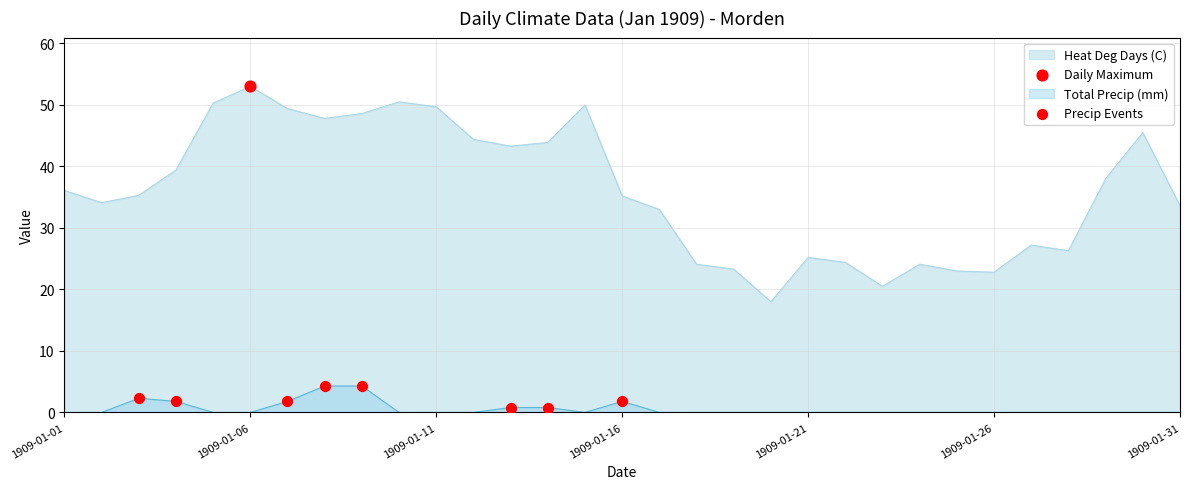

Which series has the largest range (max minus min)?

Heat Deg Days (C)